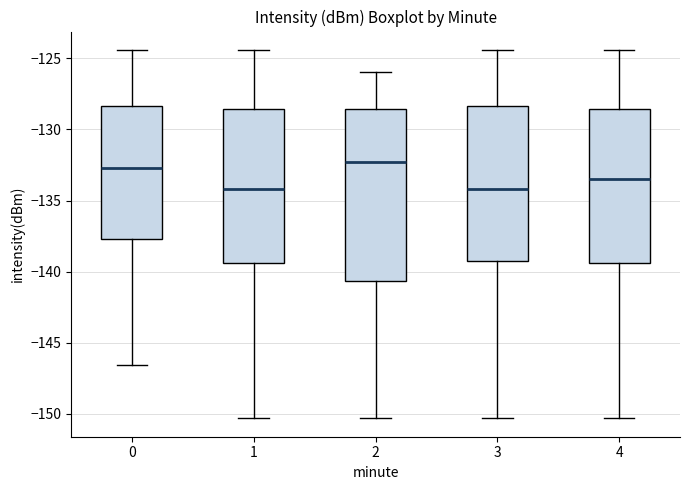

Reading left to right, read every box against the y-axis: the position of its median line, the range the box covers, and the ends of its whiskers. The values are not printed on the chart, so give them approximately, as read against the axis.

0: median -132.5, box -137.5 to -128.5, whiskers -146.5 to -124.5
1: median -134.0, box -139.5 to -128.5, whiskers -150.5 to -124.5
2: median -132.5, box -140.5 to -128.5, whiskers -150.5 to -126.0
3: median -134.0, box -139.0 to -128.5, whiskers -150.5 to -124.5
4: median -133.5, box -139.5 to -128.5, whiskers -150.5 to -124.5